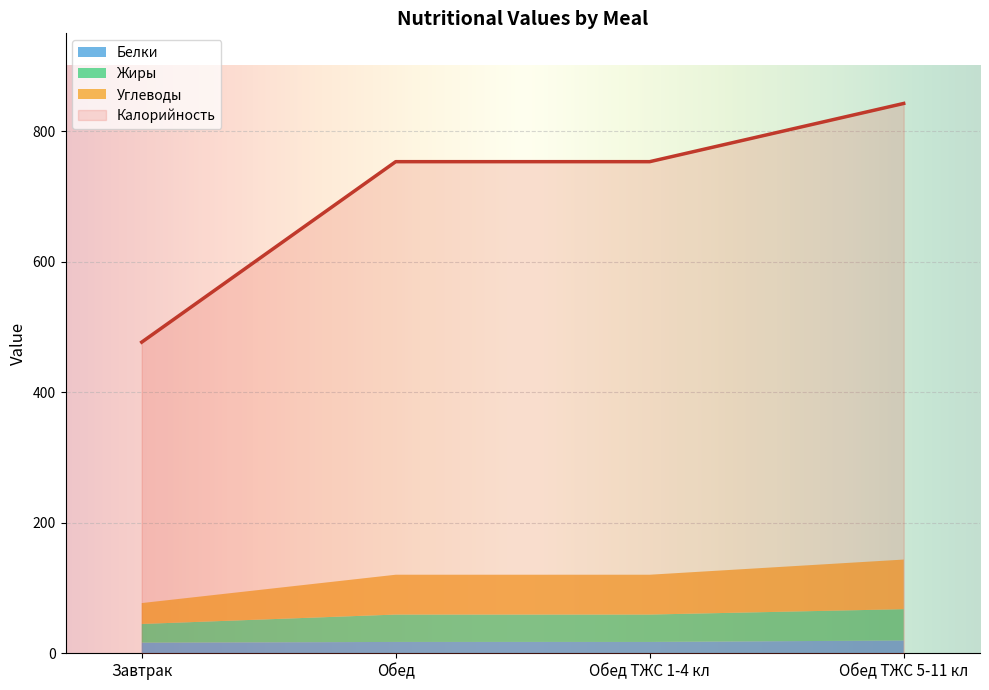

Which series has the largest total across all categories?

Калорийность